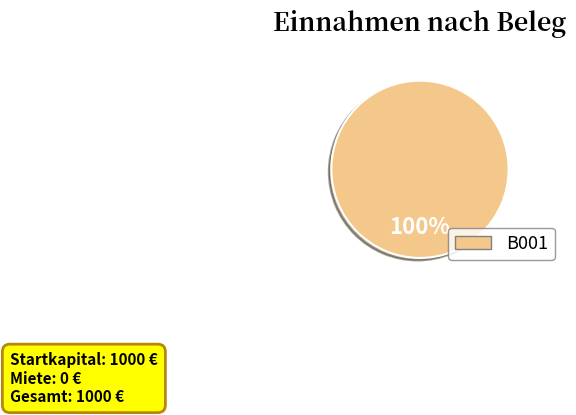

Count the number of slices in the pie.

1